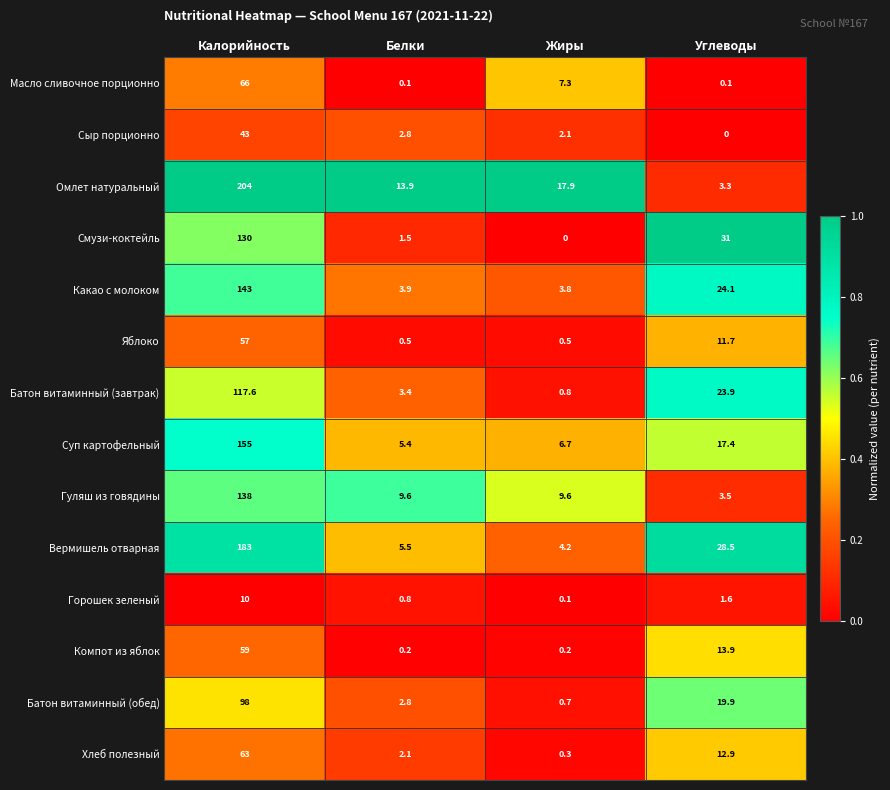

Where does the Масло сливочное порционно series first go above 7?

Калорийность